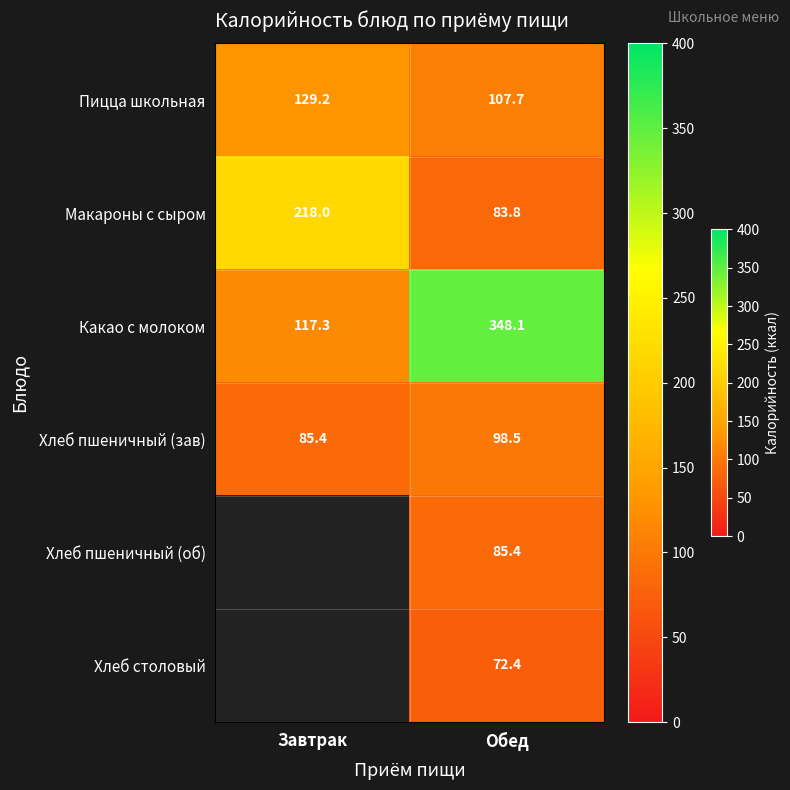

Read the Какао с молоком value at Завтрак.

117.3